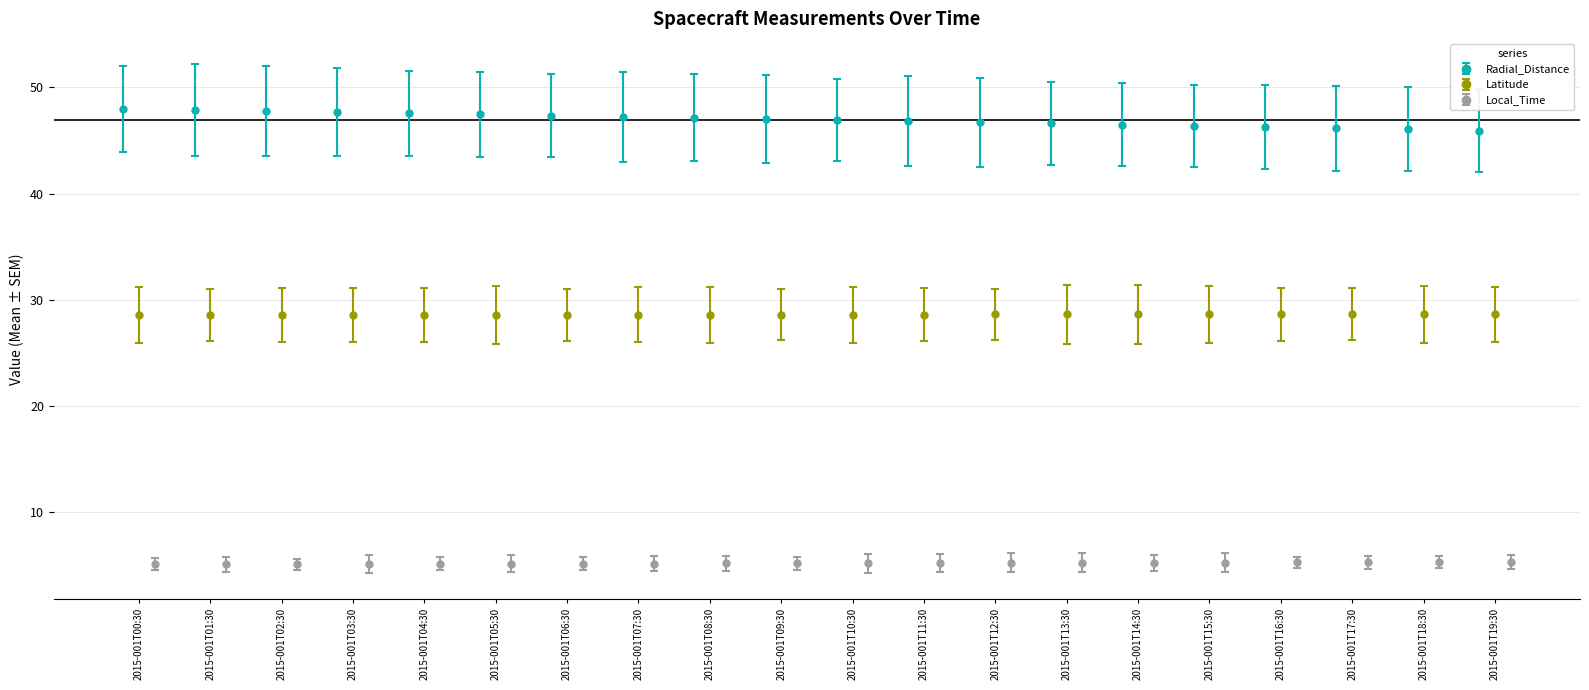

What is the difference between the maximum and minimum values in the Local_Time series?

0.2